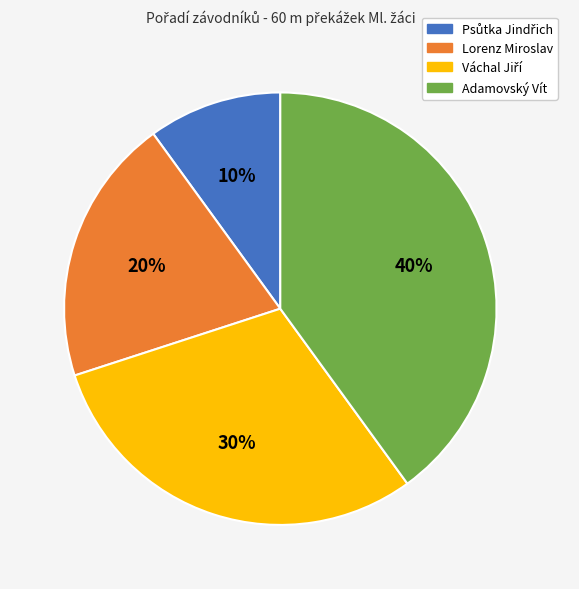

Does Adamovský Vít represent more than half of the total?

No